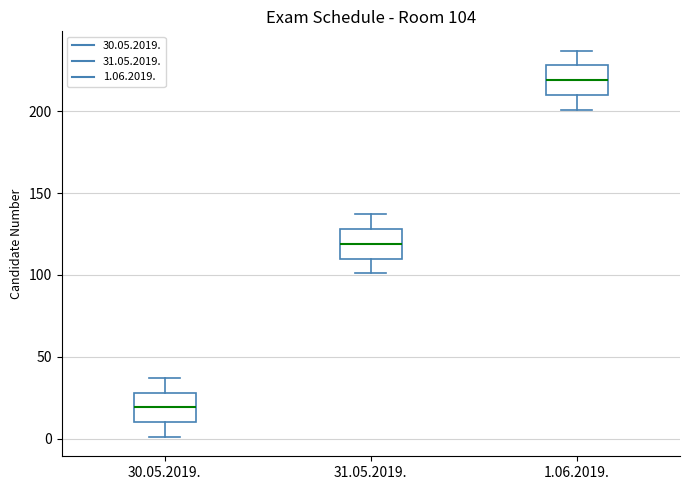

Which box has the lowest median line?

30.05.2019.